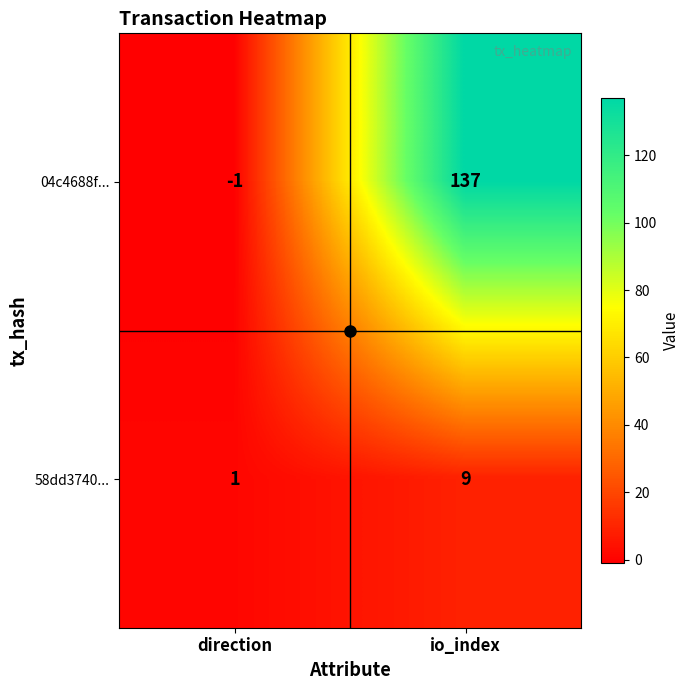

What is the average value of the 04c4688f... series?

68